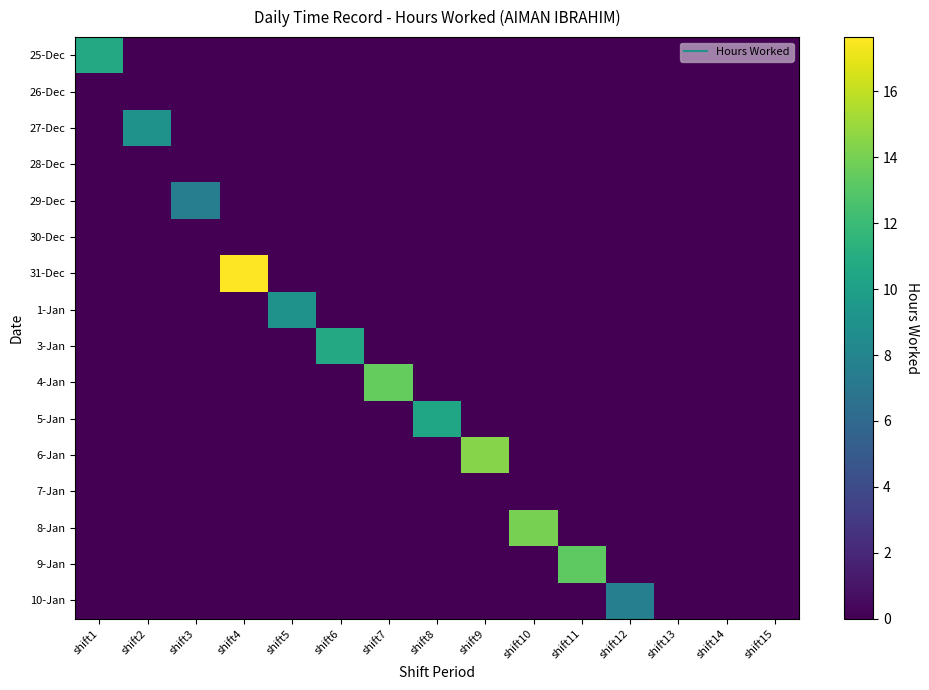

Which has a higher value, shift13 or shift15?

shift13